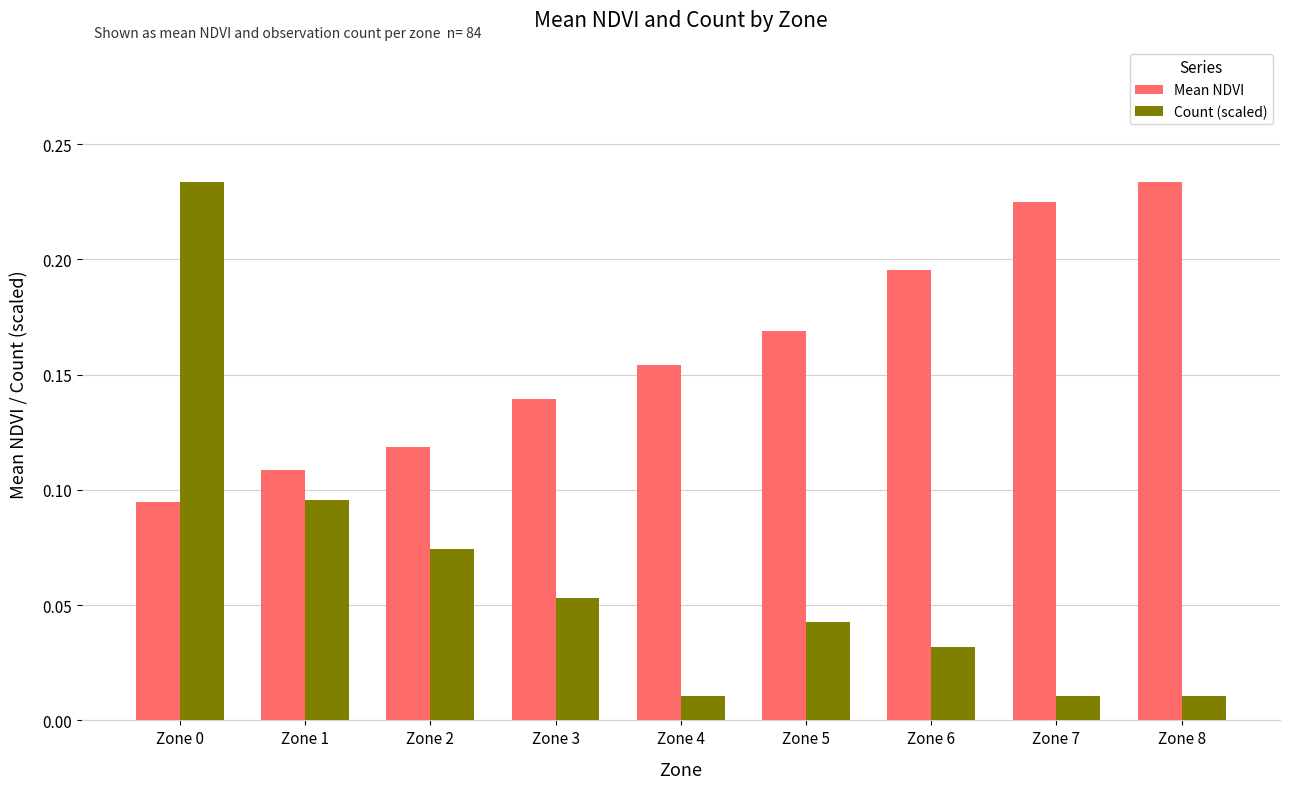

What are all the series names shown in the legend?

Mean NDVI, Count (scaled)